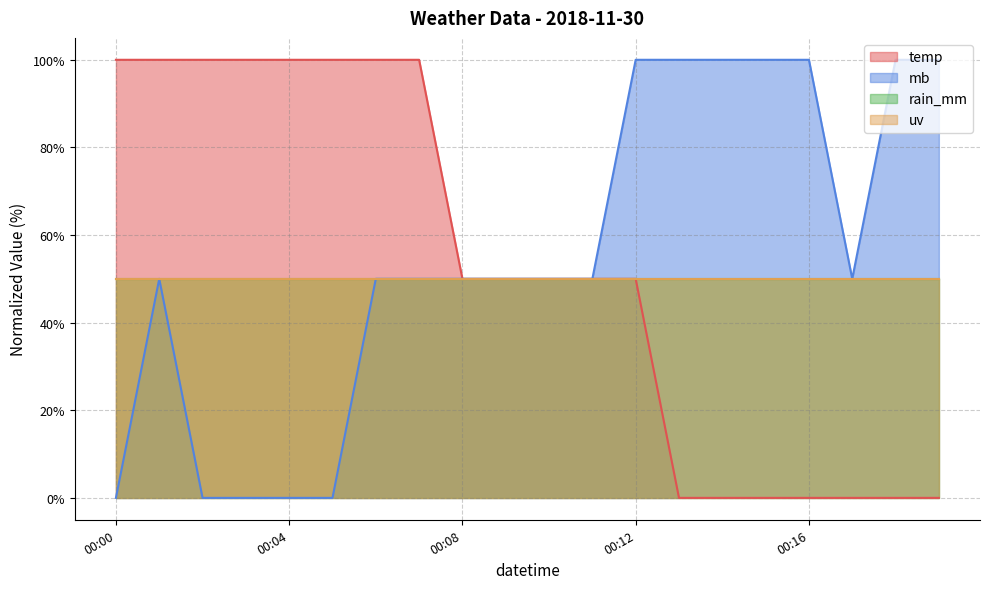

Does the chart have visible grid lines?

Yes